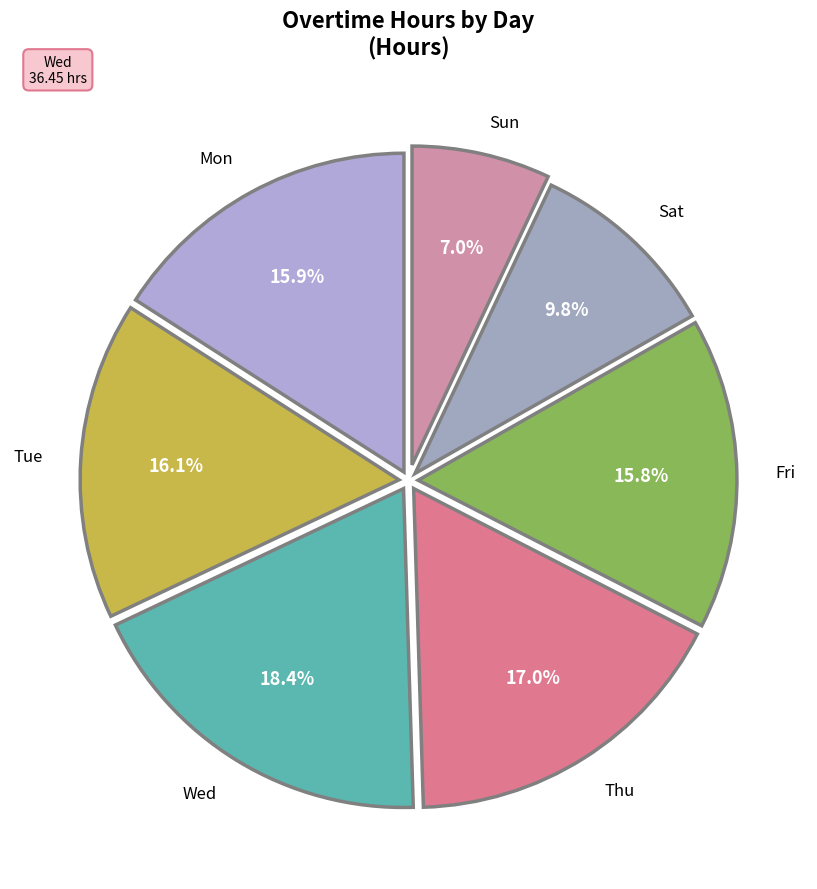

Which category has the biggest portion of the pie?

Wed